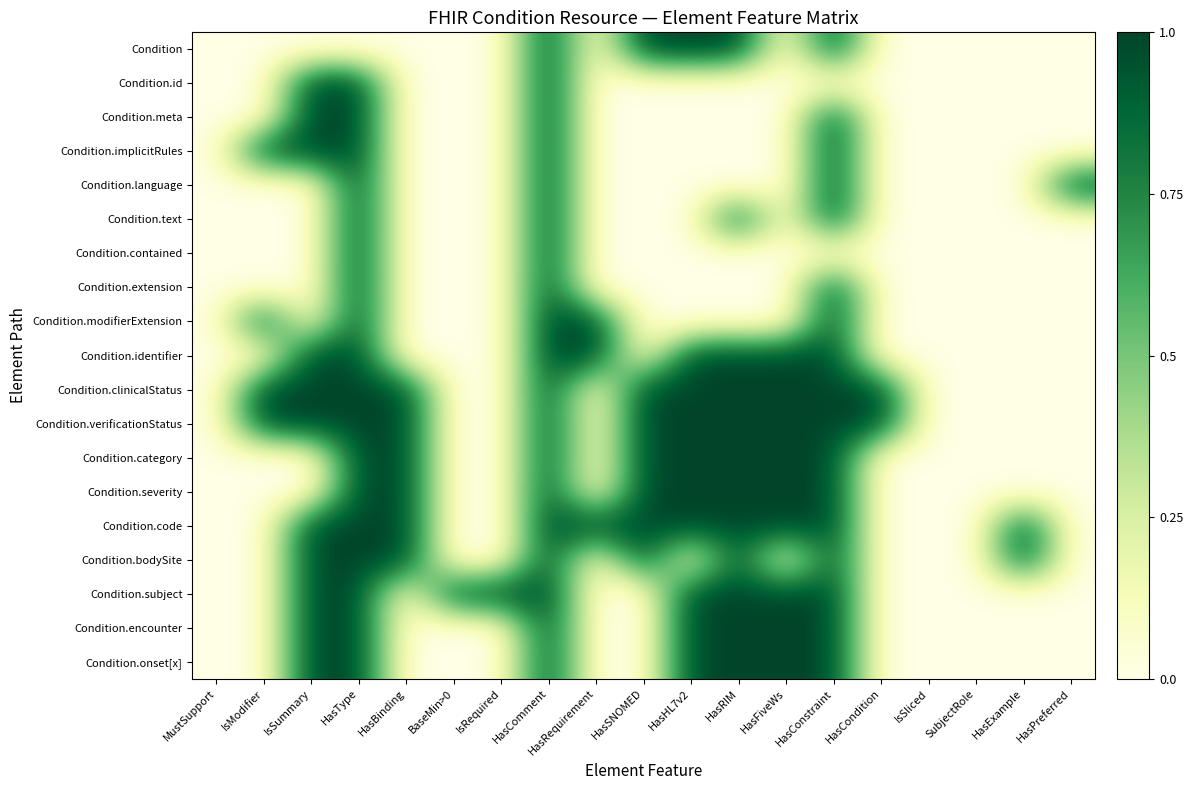

Reading left to right, list all the values displayed in this chart.

Condition: MustSupport=0	IsModifier=0	IsSummary=0	HasType=0	HasBinding=0	BaseMin>0=0	IsRequired=0	HasComment=1	HasRequirement=0	HasSNOMED=1	HasHL7v2=1	HasRIM=1	HasFiveWs=0	HasConstraint=1	HasCondition=0	IsSliced=0	SubjectRole=0	HasExample=0	HasPreferred=0
Condition.id: MustSupport=0	IsModifier=0	IsSummary=1	HasType=1	HasBinding=0	BaseMin>0=0	IsRequired=0	HasComment=1	HasRequirement=0	HasSNOMED=0	HasHL7v2=0	HasRIM=0	HasFiveWs=0	HasConstraint=0	HasCondition=0	IsSliced=0	SubjectRole=0	HasExample=0	HasPreferred=0
Condition.meta: MustSupport=0	IsModifier=0	IsSummary=1	HasType=1	HasBinding=0	BaseMin>0=0	IsRequired=0	HasComment=1	HasRequirement=0	HasSNOMED=0	HasHL7v2=0	HasRIM=0	HasFiveWs=0	HasConstraint=1	HasCondition=0	IsSliced=0	SubjectRole=0	HasExample=0	HasPreferred=0
Condition.implicitRules: MustSupport=0	IsModifier=1	IsSummary=1	HasType=1	HasBinding=0	BaseMin>0=0	IsRequired=0	HasComment=1	HasRequirement=0	HasSNOMED=0	HasHL7v2=0	HasRIM=0	HasFiveWs=0	HasConstraint=1	HasCondition=0	IsSliced=0	SubjectRole=0	HasExample=0	HasPreferred=0
Condition.language: MustSupport=0	IsModifier=0	IsSummary=0	HasType=1	HasBinding=0	BaseMin>0=0	IsRequired=0	HasComment=1	HasRequirement=0	HasSNOMED=0	HasHL7v2=0	HasRIM=0	HasFiveWs=0	HasConstraint=1	HasCondition=0	IsSliced=0	SubjectRole=0	HasExample=0	HasPreferred=1
Condition.text: MustSupport=0	IsModifier=0	IsSummary=0	HasType=1	HasBinding=0	BaseMin>0=0	IsRequired=0	HasComment=1	HasRequirement=0	HasSNOMED=0	HasHL7v2=0	HasRIM=1	HasFiveWs=0	HasConstraint=1	HasCondition=0	IsSliced=0	SubjectRole=0	HasExample=0	HasPreferred=0
Condition.contained: MustSupport=0	IsModifier=0	IsSummary=0	HasType=1	HasBinding=0	BaseMin>0=0	IsRequired=0	HasComment=1	HasRequirement=0	HasSNOMED=0	HasHL7v2=0	HasRIM=0	HasFiveWs=0	HasConstraint=0	HasCondition=0	IsSliced=0	SubjectRole=0	HasExample=0	HasPreferred=0
Condition.extension: MustSupport=0	IsModifier=0	IsSummary=0	HasType=1	HasBinding=0	BaseMin>0=0	IsRequired=0	HasComment=1	HasRequirement=0	HasSNOMED=0	HasHL7v2=0	HasRIM=0	HasFiveWs=0	HasConstraint=1	HasCondition=0	IsSliced=0	SubjectRole=0	HasExample=0	HasPreferred=0
Condition.modifierExtension: MustSupport=0	IsModifier=1	IsSummary=0	HasType=1	HasBinding=0	BaseMin>0=0	IsRequired=0	HasComment=1	HasRequirement=1	HasSNOMED=0	HasHL7v2=0	HasRIM=0	HasFiveWs=0	HasConstraint=1	HasCondition=0	IsSliced=0	SubjectRole=0	HasExample=0	HasPreferred=0
Condition.identifier: MustSupport=0	IsModifier=0	IsSummary=1	HasType=1	HasBinding=0	BaseMin>0=0	IsRequired=0	HasComment=1	HasRequirement=1	HasSNOMED=0	HasHL7v2=1	HasRIM=1	HasFiveWs=1	HasConstraint=1	HasCondition=0	IsSliced=0	SubjectRole=0	HasExample=0	HasPreferred=0
Condition.clinicalStatus: MustSupport=0	IsModifier=1	IsSummary=1	HasType=1	HasBinding=1	BaseMin>0=0	IsRequired=0	HasComment=1	HasRequirement=0	HasSNOMED=1	HasHL7v2=1	HasRIM=1	HasFiveWs=1	HasConstraint=1	HasCondition=1	IsSliced=0	SubjectRole=0	HasExample=0	HasPreferred=0
Condition.verificationStatus: MustSupport=0	IsModifier=1	IsSummary=1	HasType=1	HasBinding=1	BaseMin>0=0	IsRequired=0	HasComment=1	HasRequirement=0	HasSNOMED=1	HasHL7v2=1	HasRIM=1	HasFiveWs=1	HasConstraint=1	HasCondition=1	IsSliced=0	SubjectRole=0	HasExample=0	HasPreferred=0
Condition.category: MustSupport=0	IsModifier=0	IsSummary=0	HasType=1	HasBinding=1	BaseMin>0=0	IsRequired=0	HasComment=1	HasRequirement=0	HasSNOMED=1	HasHL7v2=1	HasRIM=1	HasFiveWs=1	HasConstraint=1	HasCondition=0	IsSliced=0	SubjectRole=0	HasExample=0	HasPreferred=0
Condition.severity: MustSupport=0	IsModifier=0	IsSummary=0	HasType=1	HasBinding=1	BaseMin>0=0	IsRequired=0	HasComment=1	HasRequirement=0	HasSNOMED=1	HasHL7v2=1	HasRIM=1	HasFiveWs=1	HasConstraint=1	HasCondition=0	IsSliced=0	SubjectRole=0	HasExample=0	HasPreferred=0
Condition.code: MustSupport=0	IsModifier=0	IsSummary=1	HasType=1	HasBinding=1	BaseMin>0=0	IsRequired=0	HasComment=1	HasRequirement=1	HasSNOMED=1	HasHL7v2=1	HasRIM=1	HasFiveWs=1	HasConstraint=1	HasCondition=0	IsSliced=0	SubjectRole=0	HasExample=1	HasPreferred=0
Condition.bodySite: MustSupport=0	IsModifier=0	IsSummary=1	HasType=1	HasBinding=1	BaseMin>0=0	IsRequired=0	HasComment=1	HasRequirement=0	HasSNOMED=1	HasHL7v2=0	HasRIM=1	HasFiveWs=0	HasConstraint=1	HasCondition=0	IsSliced=0	SubjectRole=0	HasExample=1	HasPreferred=0
Condition.subject: MustSupport=0	IsModifier=0	IsSummary=1	HasType=1	HasBinding=0	BaseMin>0=1	IsRequired=1	HasComment=1	HasRequirement=0	HasSNOMED=0	HasHL7v2=1	HasRIM=1	HasFiveWs=1	HasConstraint=1	HasCondition=0	IsSliced=0	SubjectRole=0	HasExample=0	HasPreferred=0
Condition.encounter: MustSupport=0	IsModifier=0	IsSummary=1	HasType=1	HasBinding=0	BaseMin>0=0	IsRequired=0	HasComment=1	HasRequirement=0	HasSNOMED=0	HasHL7v2=1	HasRIM=1	HasFiveWs=1	HasConstraint=1	HasCondition=0	IsSliced=0	SubjectRole=0	HasExample=0	HasPreferred=0
Condition.onset[x]: MustSupport=0	IsModifier=0	IsSummary=1	HasType=1	HasBinding=0	BaseMin>0=0	IsRequired=0	HasComment=1	HasRequirement=0	HasSNOMED=0	HasHL7v2=1	HasRIM=1	HasFiveWs=1	HasConstraint=1	HasCondition=0	IsSliced=0	SubjectRole=0	HasExample=0	HasPreferred=0